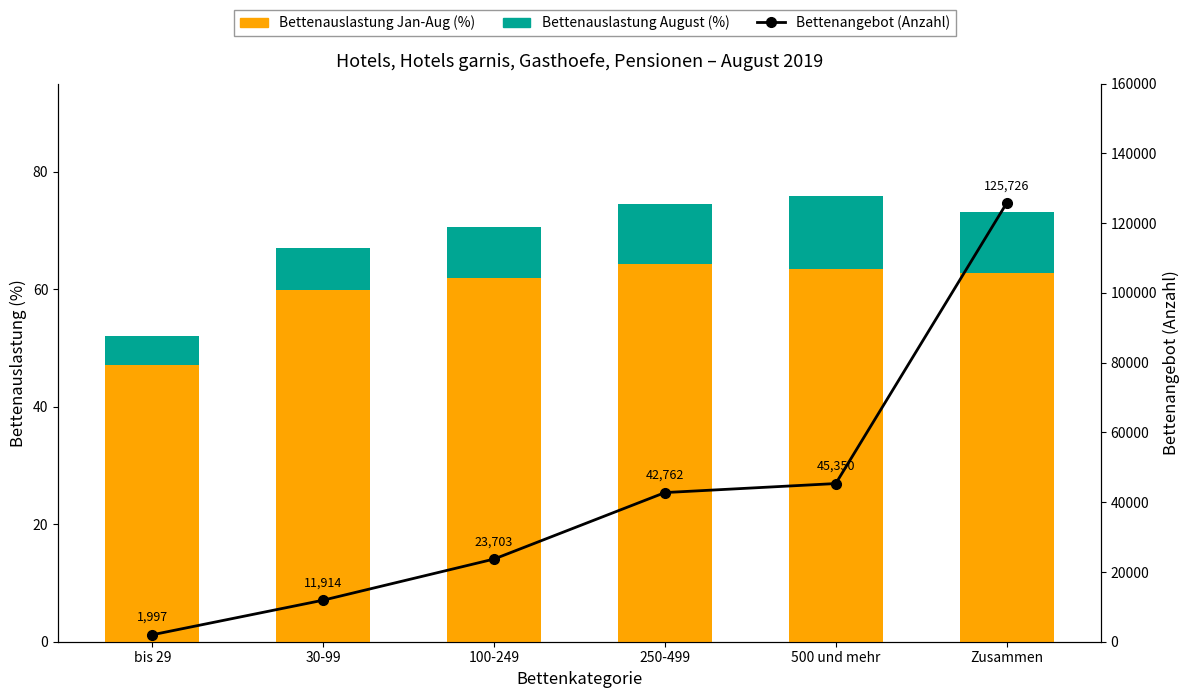

Reading right to left, what are all the values shown in this chart?

Bettenauslastung Jan-Aug (%): 62.8	63.4	64.3	62.0	59.8	47.1
Bettenauslastung August (%): 10.4	12.5	10.3	8.6	7.2	5.0
Bettenangebot (Anzahl): 125726.0	45350.0	42762.0	23703.0	11914.0	1997.0